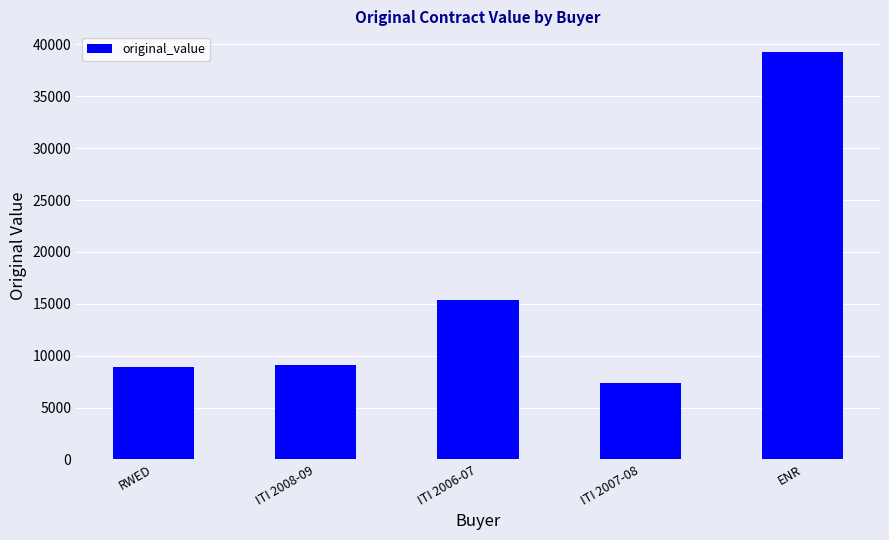

Which label corresponds to the largest value in the chart?

ENR